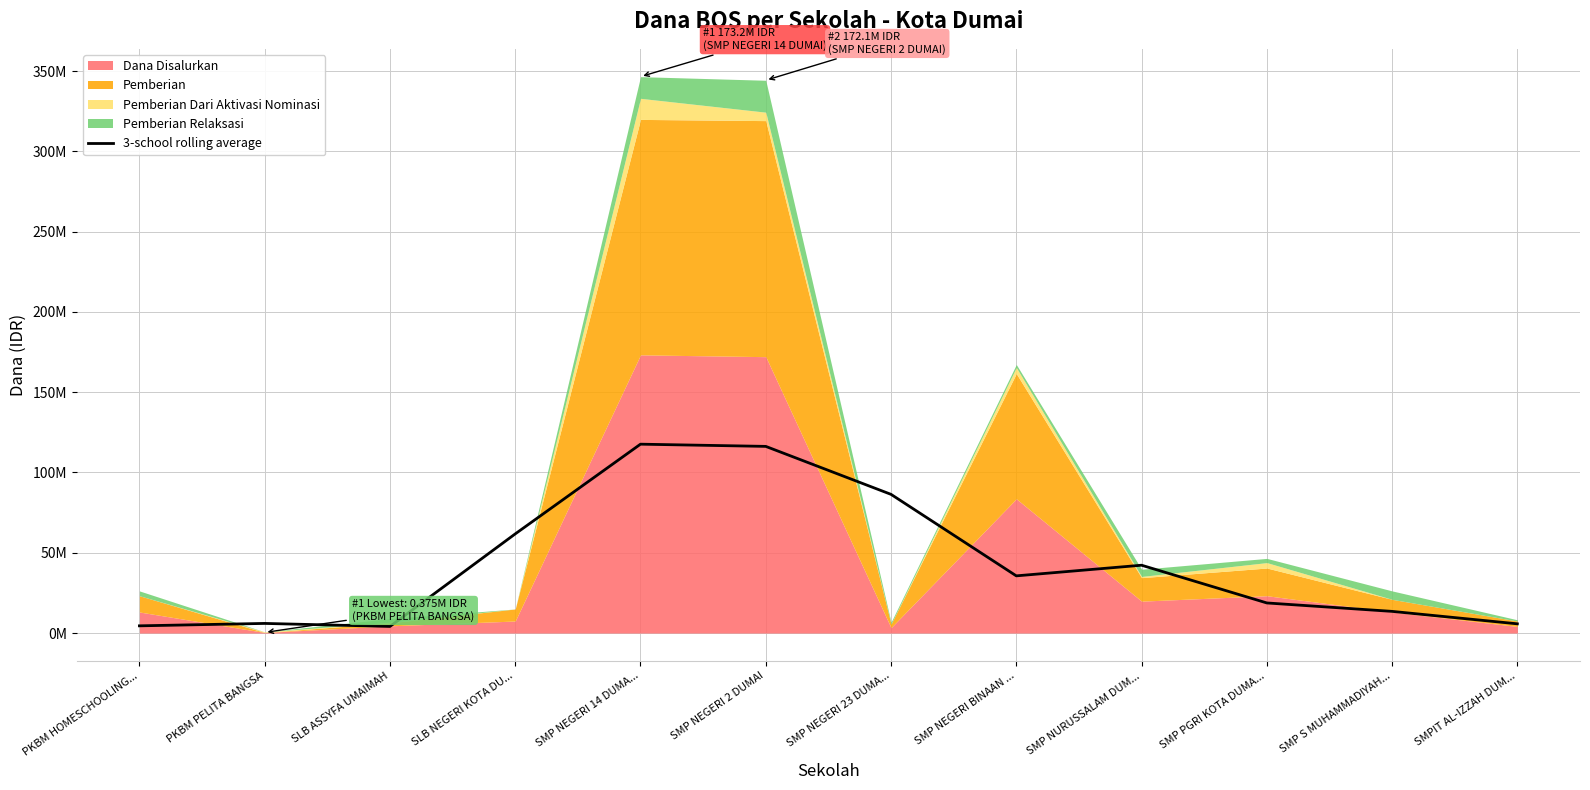

The value at SMP NEGERI 14 DUMA... is 117625000. True or false?

True